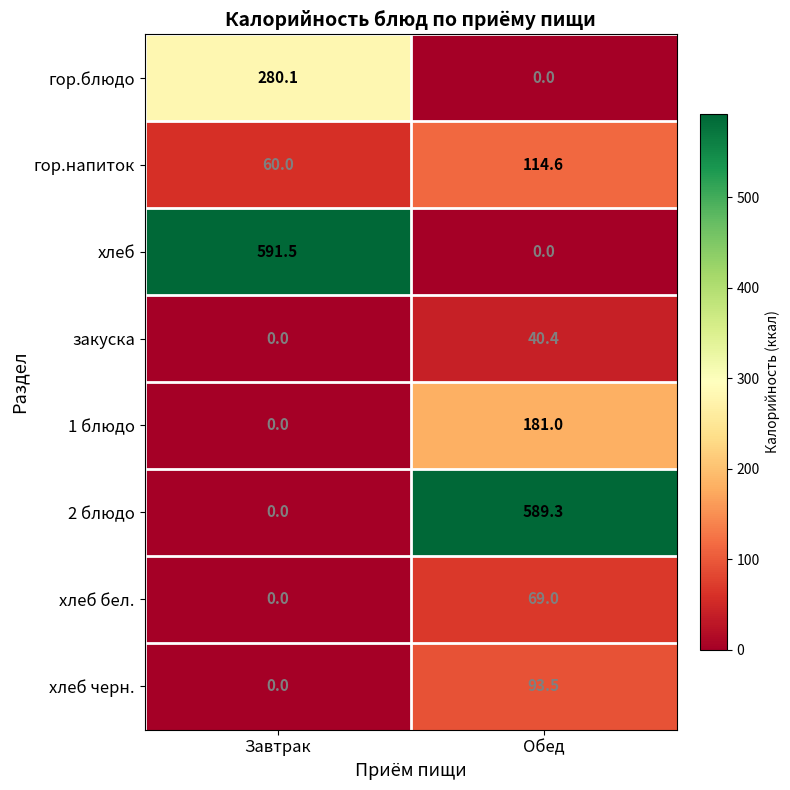

Which series has the widest spread of values?

хлеб